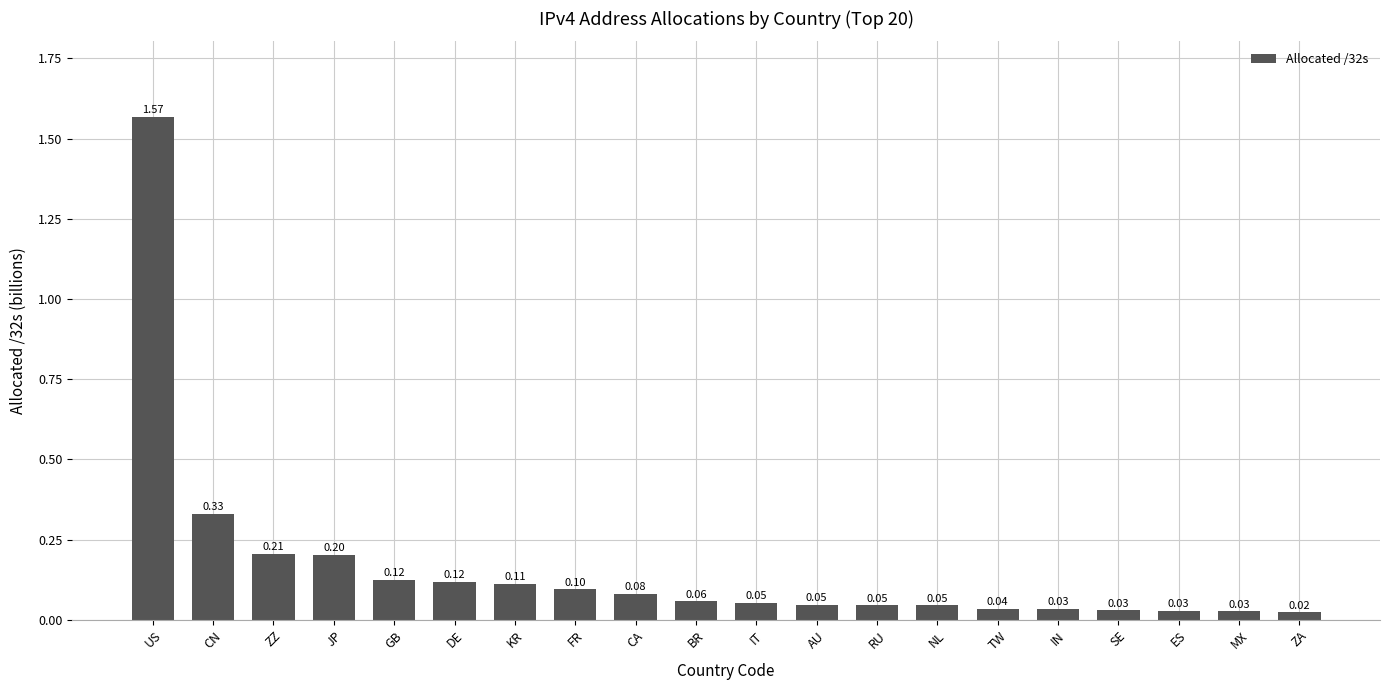

At which category does the chart reach its minimum across all series?

ZA